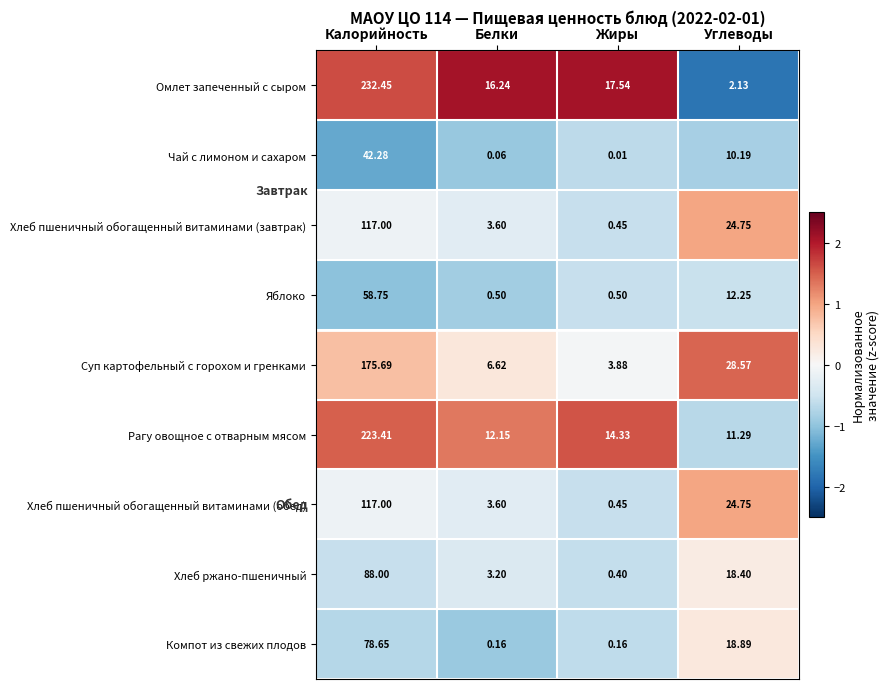

Which label corresponds to the largest value in the chart?

Калорийность